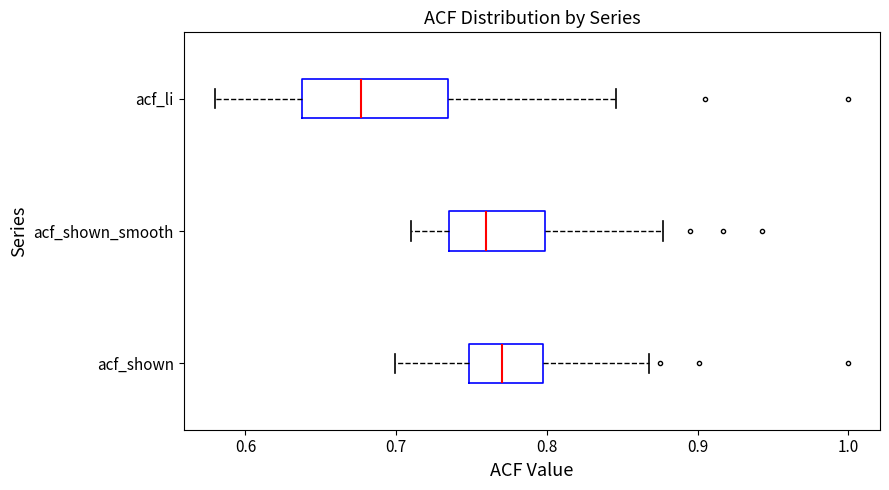

Which box is the widest, from its left edge to its right edge?

acf_li